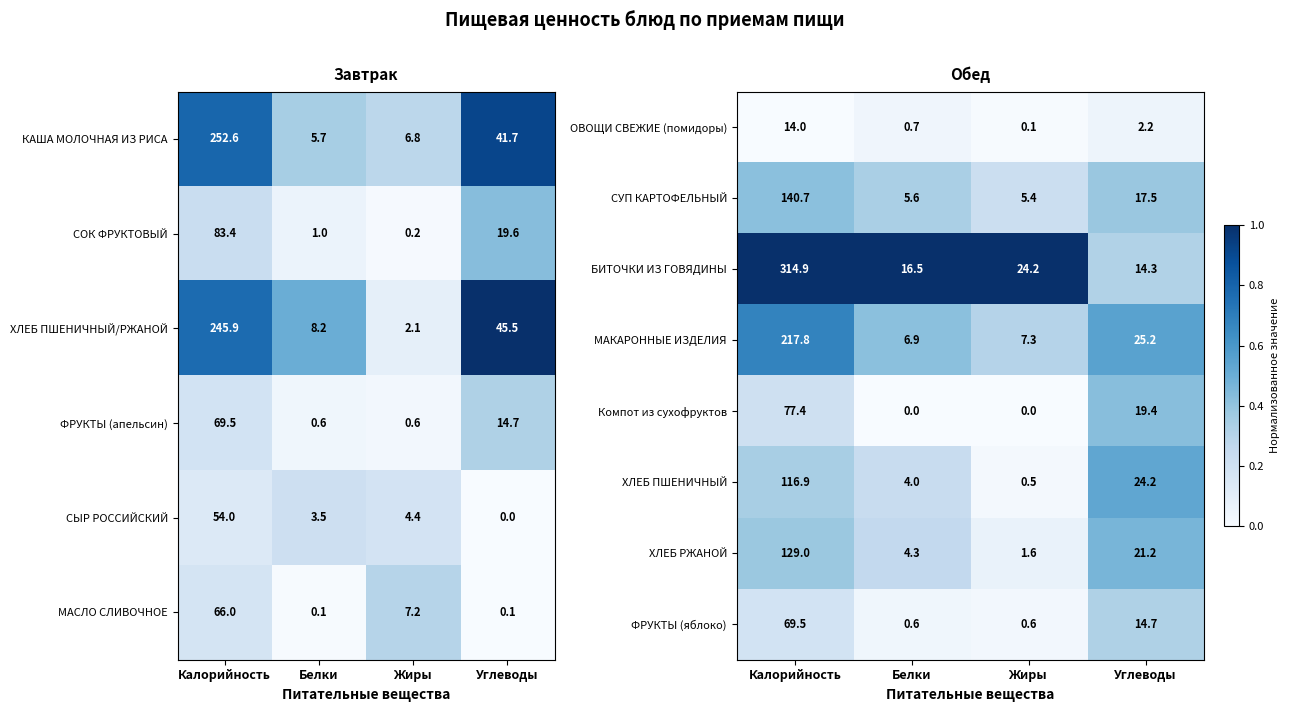

What is the difference between the maximum and minimum values in the ОВОЩИ СВЕЖИЕ (помидоры) series?

13.9